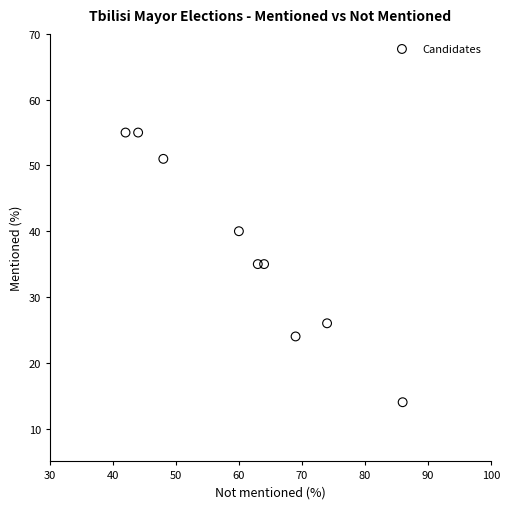

What is the average Y value?

37